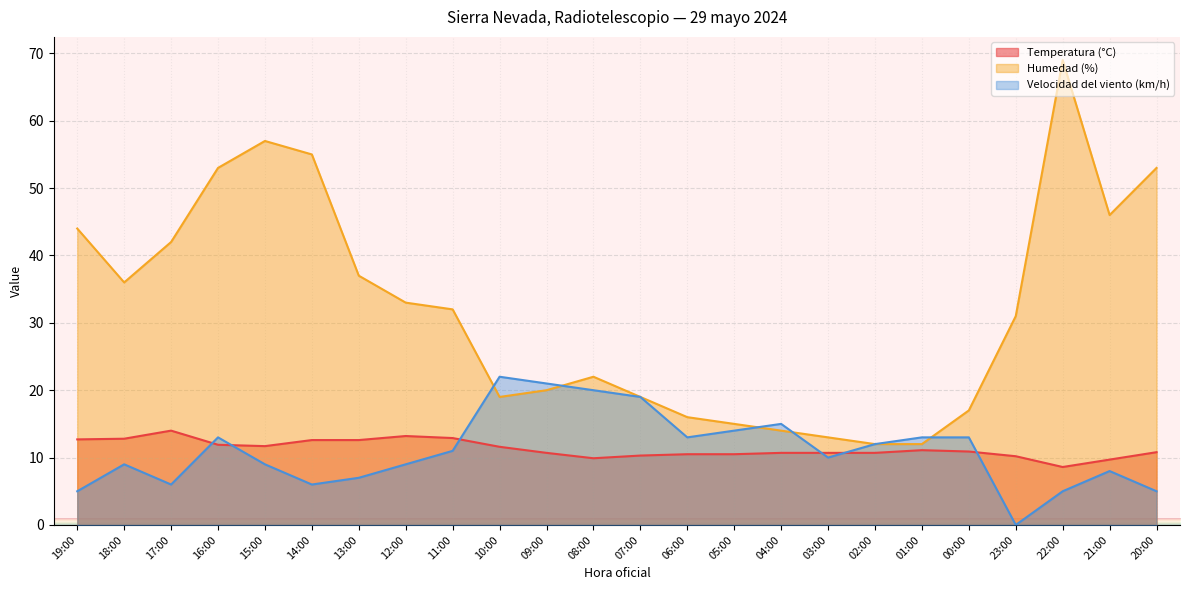

Reading left to right, transcribe all the data shown in this chart.

Temperatura (°C): 19:00=12.7	18:00=12.8	17:00=14.0	16:00=11.9	15:00=11.7	14:00=12.6	13:00=12.6	12:00=13.2	11:00=12.9	10:00=11.6	09:00=10.7	08:00=9.9	07:00=10.3	06:00=10.5	05:00=10.5	04:00=10.7	03:00=10.7	02:00=10.7	01:00=11.1	00:00=10.9	23:00=10.2	22:00=8.6	21:00=9.7	20:00=10.8
Humedad (%): 19:00=44.0	18:00=36.0	17:00=42.0	16:00=53.0	15:00=57.0	14:00=55.0	13:00=37.0	12:00=33.0	11:00=32.0	10:00=19.0	09:00=20.0	08:00=22.0	07:00=19.0	06:00=16.0	05:00=15.0	04:00=14.0	03:00=13.0	02:00=12.0	01:00=12.0	00:00=17.0	23:00=31.0	22:00=69.0	21:00=46.0	20:00=53.0
Velocidad del viento (km/h): 19:00=5.0	18:00=9.0	17:00=6.0	16:00=13.0	15:00=9.0	14:00=6.0	13:00=7.0	12:00=9.0	11:00=11.0	10:00=22.0	09:00=21.0	08:00=20.0	07:00=19.0	06:00=13.0	05:00=14.0	04:00=15.0	03:00=10.0	02:00=12.0	01:00=13.0	00:00=13.0	23:00=0.0	22:00=5.0	21:00=8.0	20:00=5.0